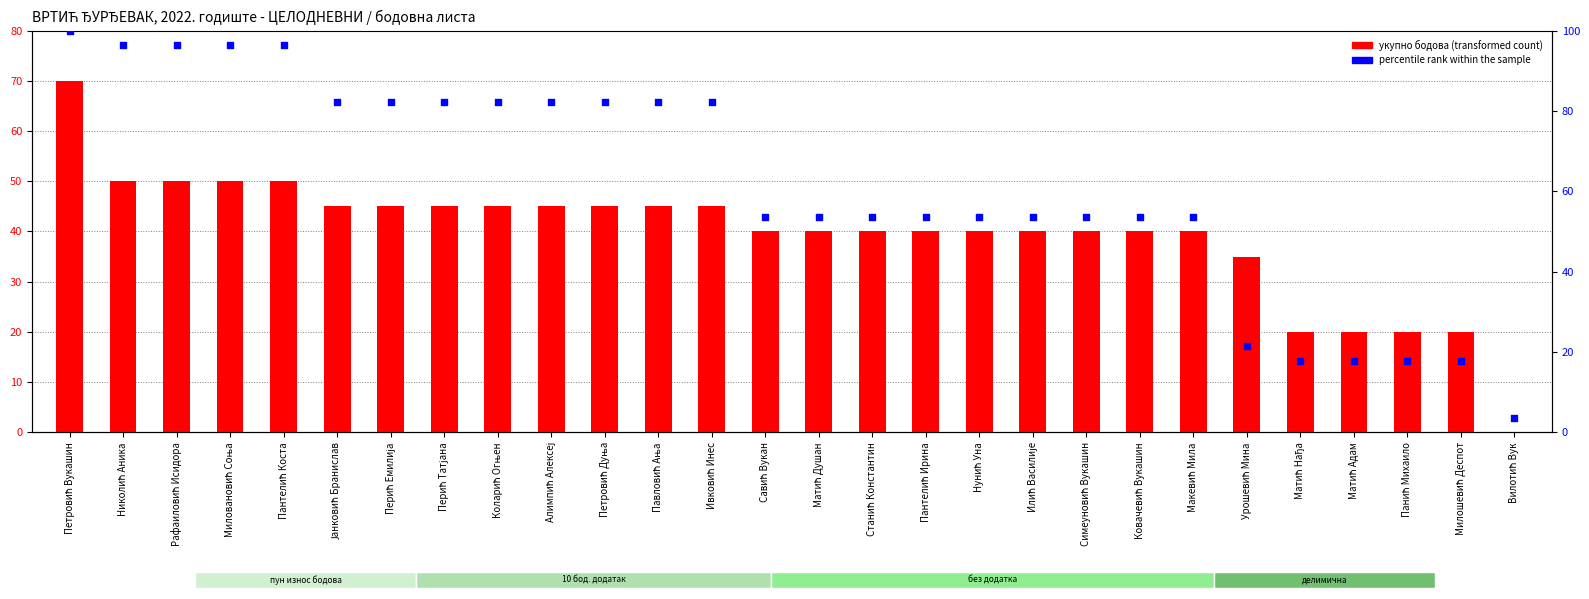

Which series contains the highest Y value?

percentile rank within the sample